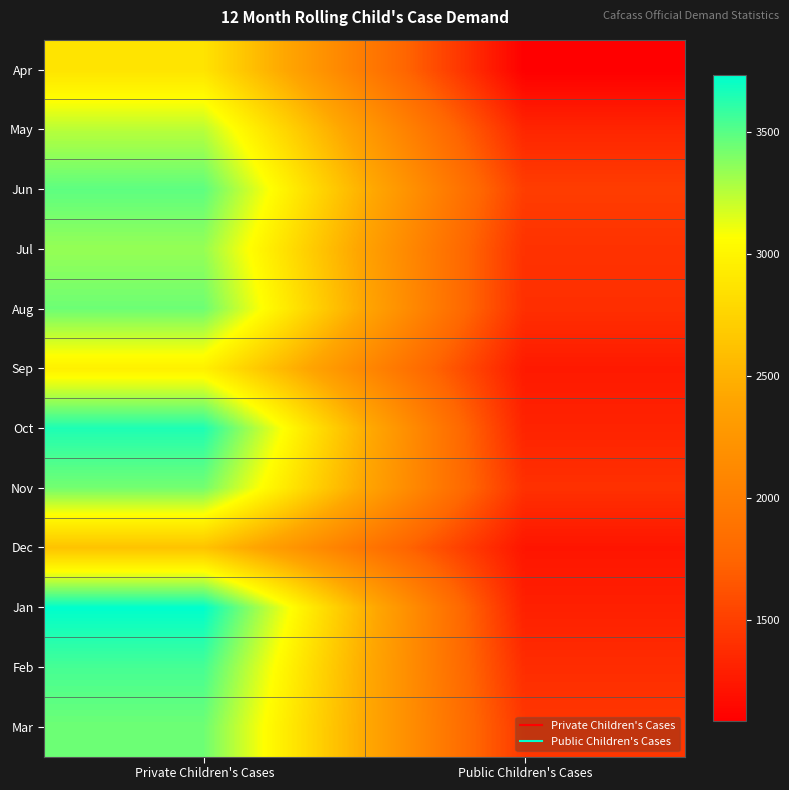

At how many categories does at least one series exceed 2196?

1